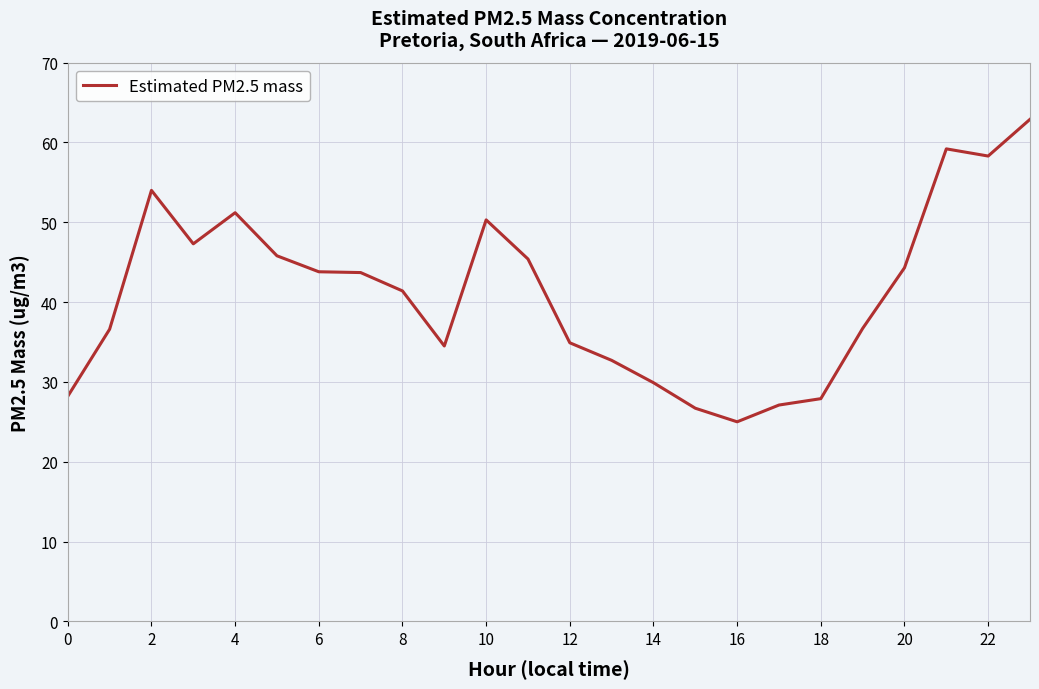

What is the greatest value displayed?

62.9